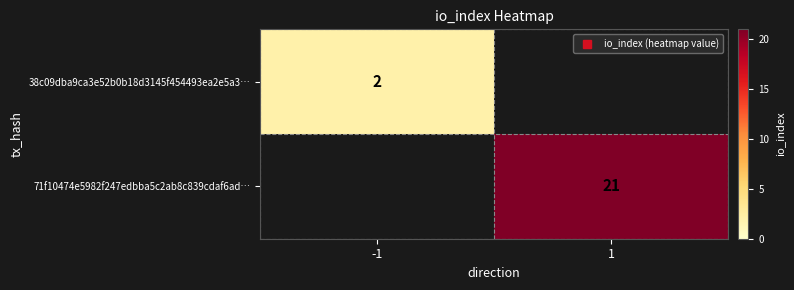

How many data points does each series have?

2